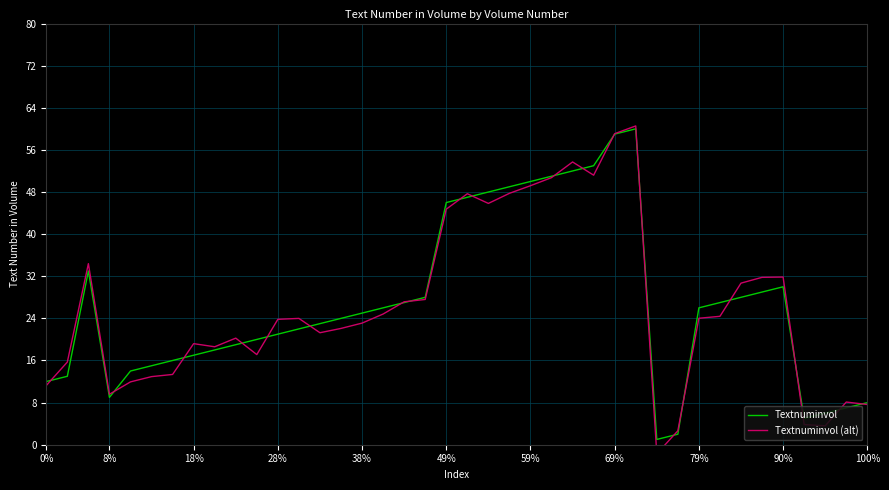

How many values in Textnuminvol (alt) are below zero?

1